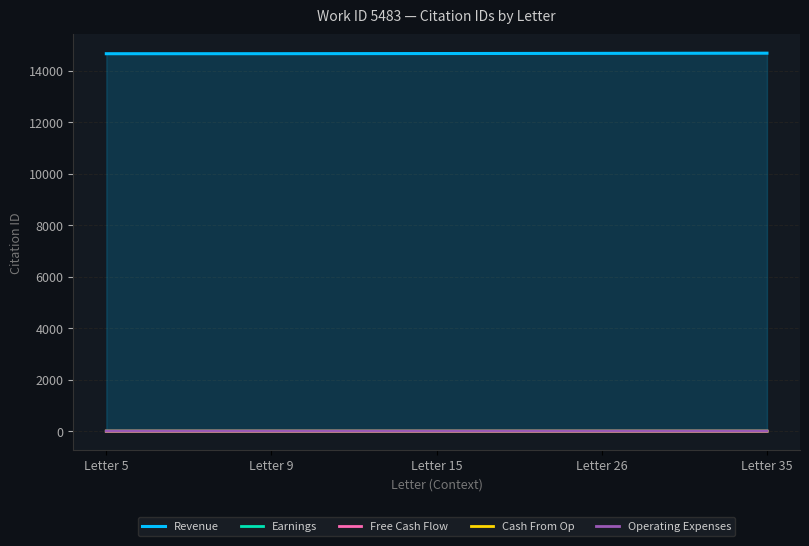

At how many categories does at least one series exceed 7502?

5